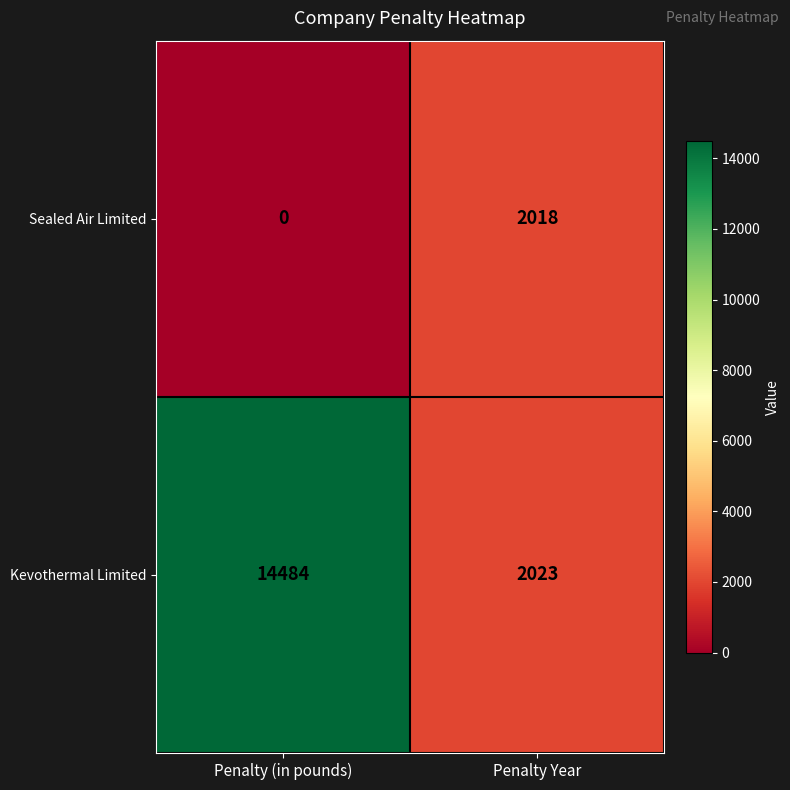

At which category does the chart reach its peak across all series?

Penalty (in pounds)